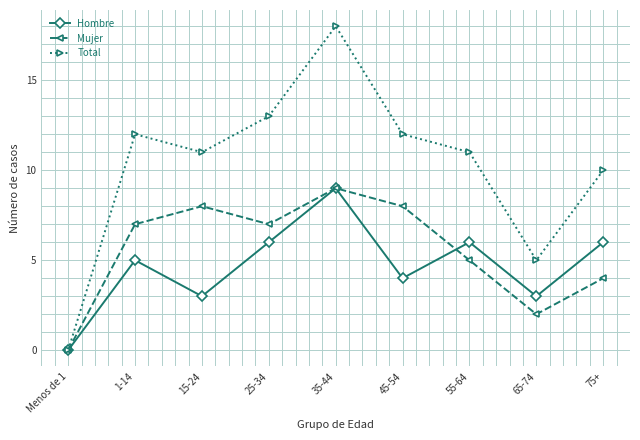

How many data points in Mujer are less than 7?

4